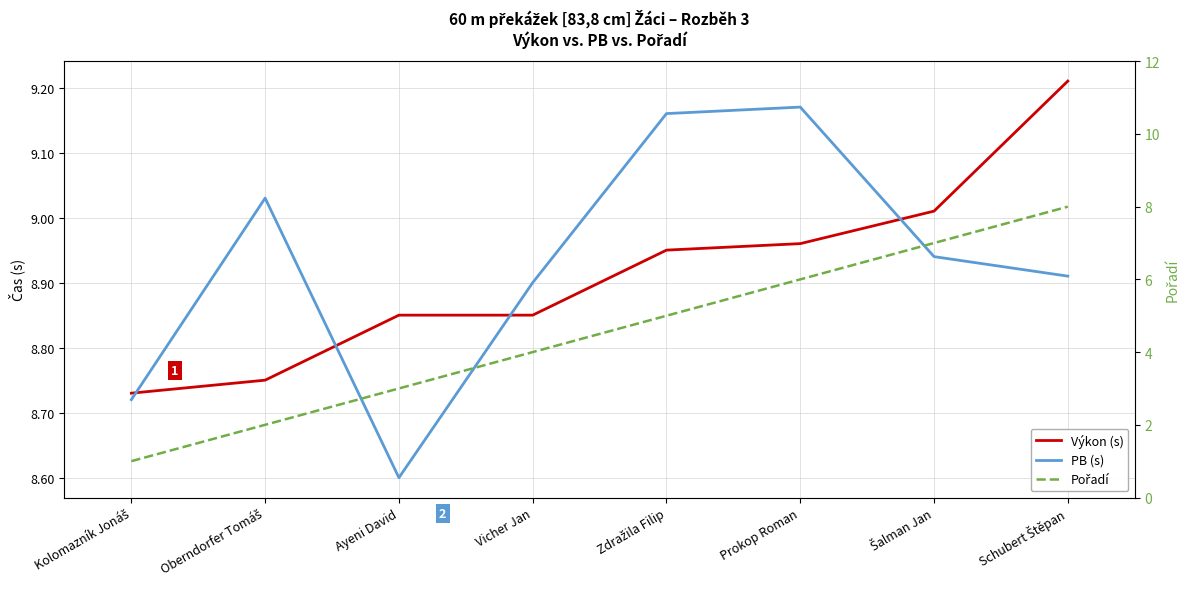

True or false: Výkon (s) and PB (s) cross at least once.

True